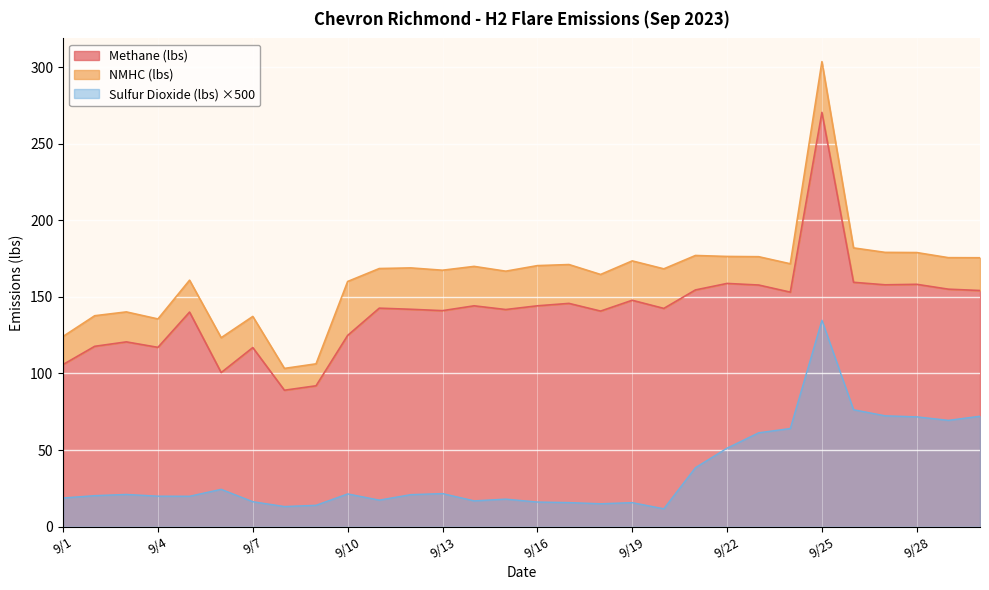

What is the spread (max minus min) of values at 9/8?

76.0